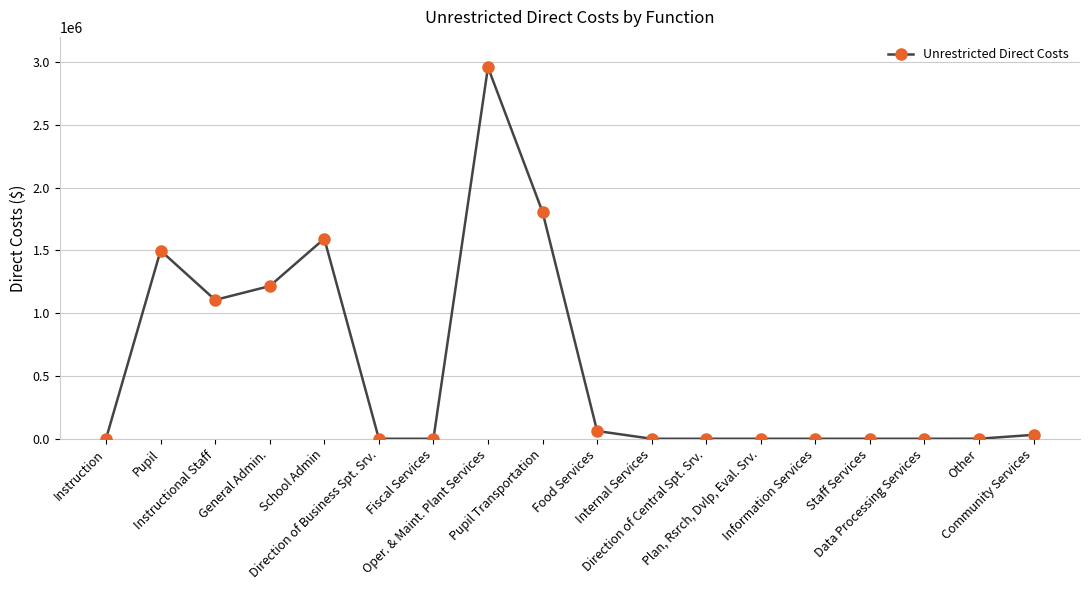

What is the value of the 8th point from the left?

2958074